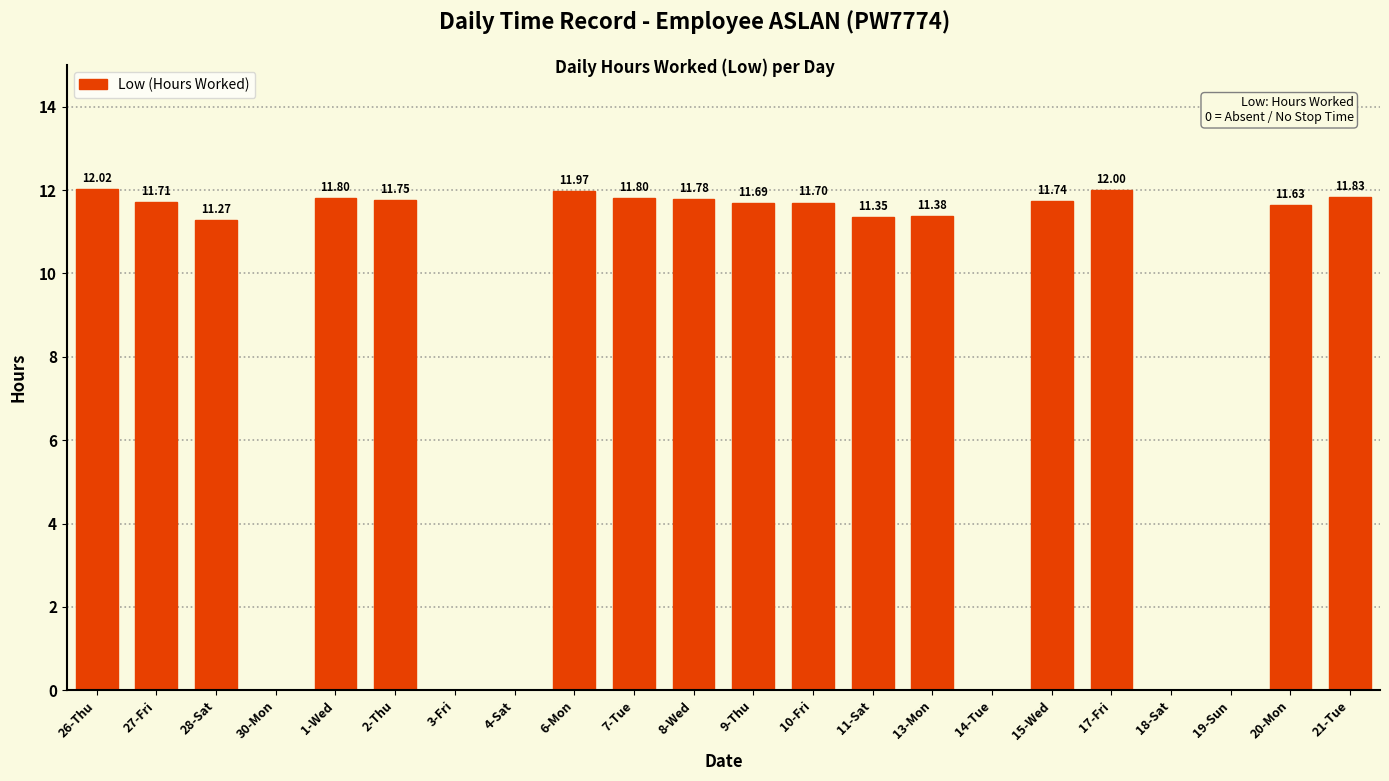

The chart shows a value of 3.6 at 4-Sat. True or false?

False